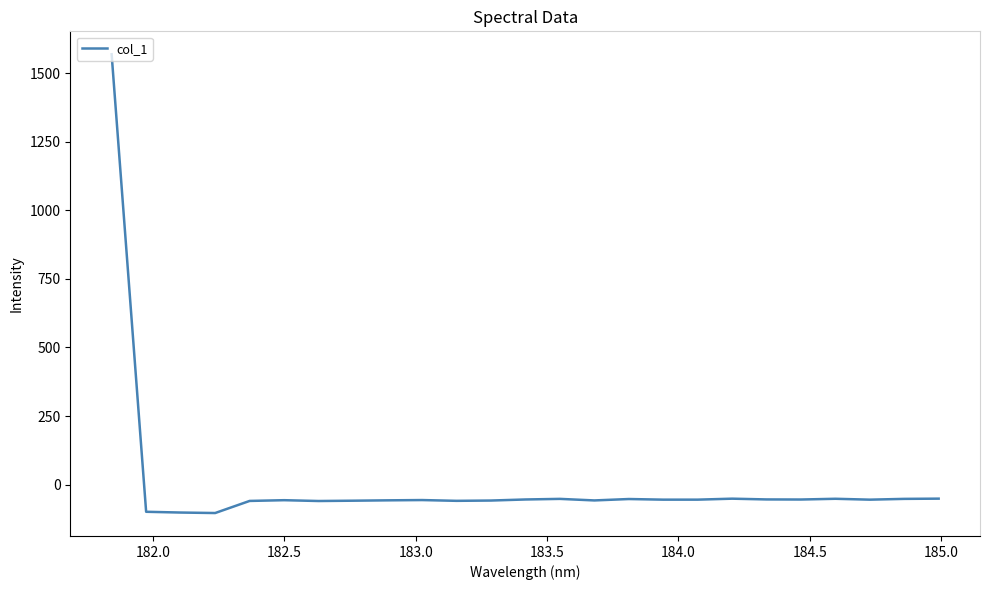

What is the smallest value displayed?

-103.8